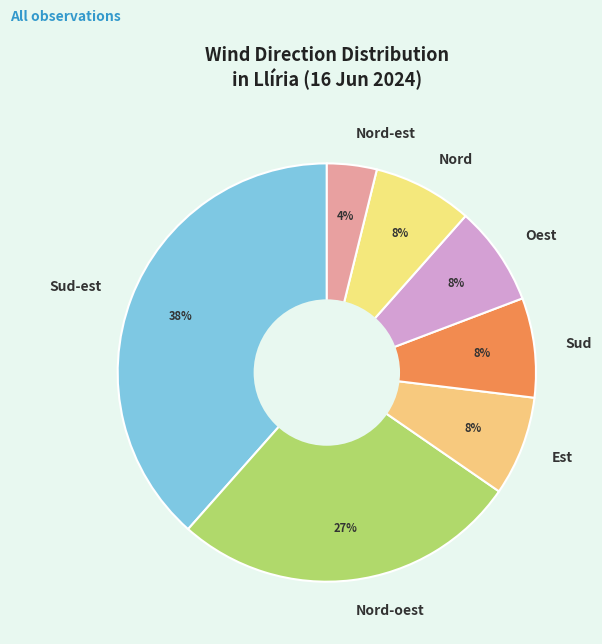

The Sud-est slice represents 38% of the pie. True or false?

True